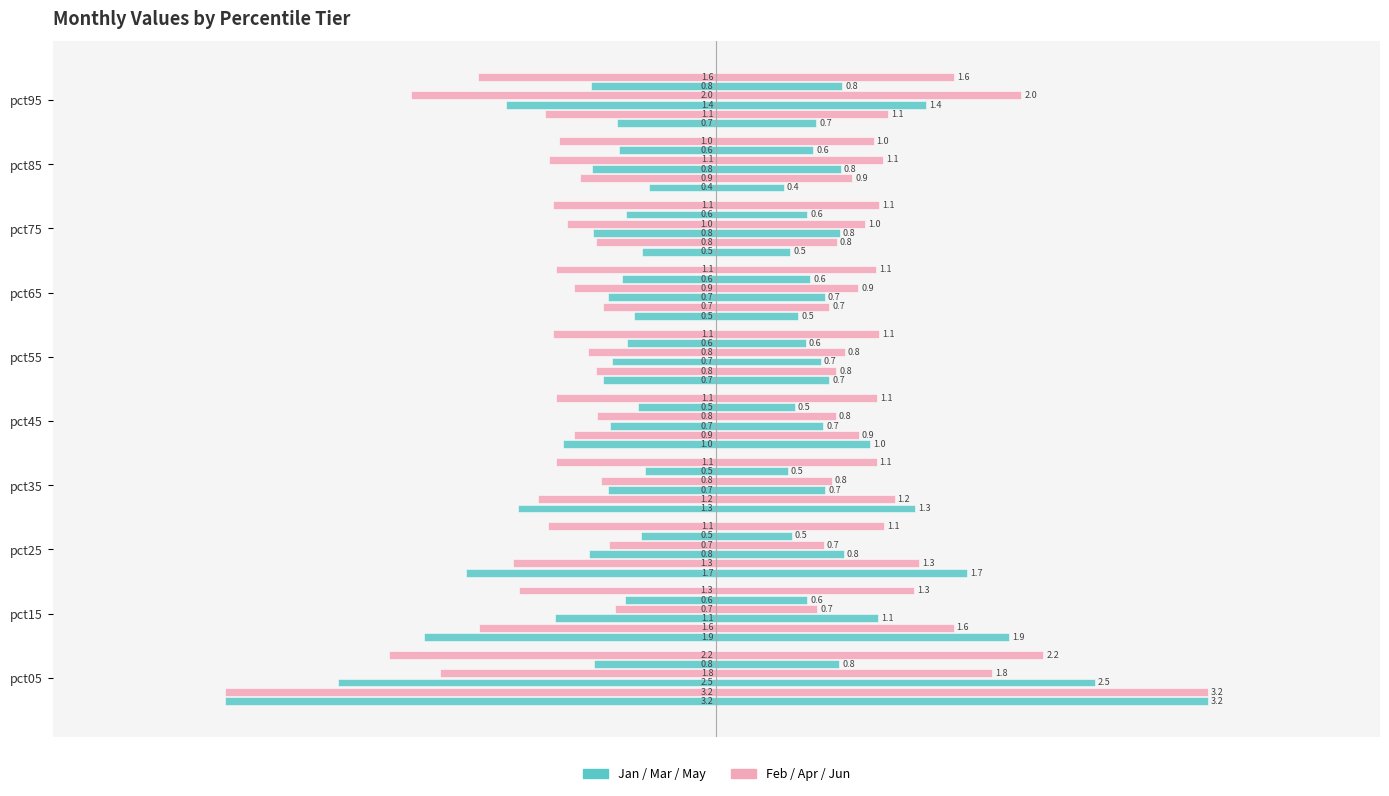

What is the value of the Jan bar at the 7th from the left?

-0.5